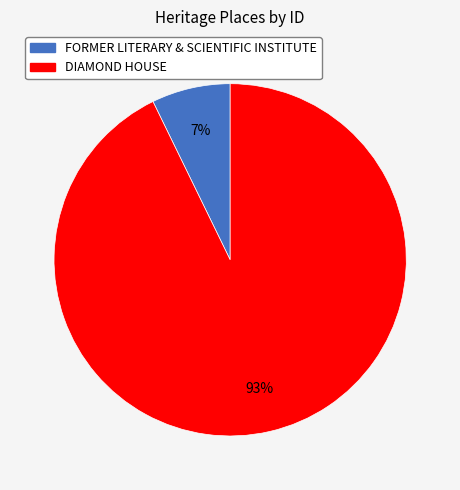

Rank the categories by value from lowest to highest.

FORMER LITERARY & SCIENTIFIC INSTITUTE, DIAMOND HOUSE